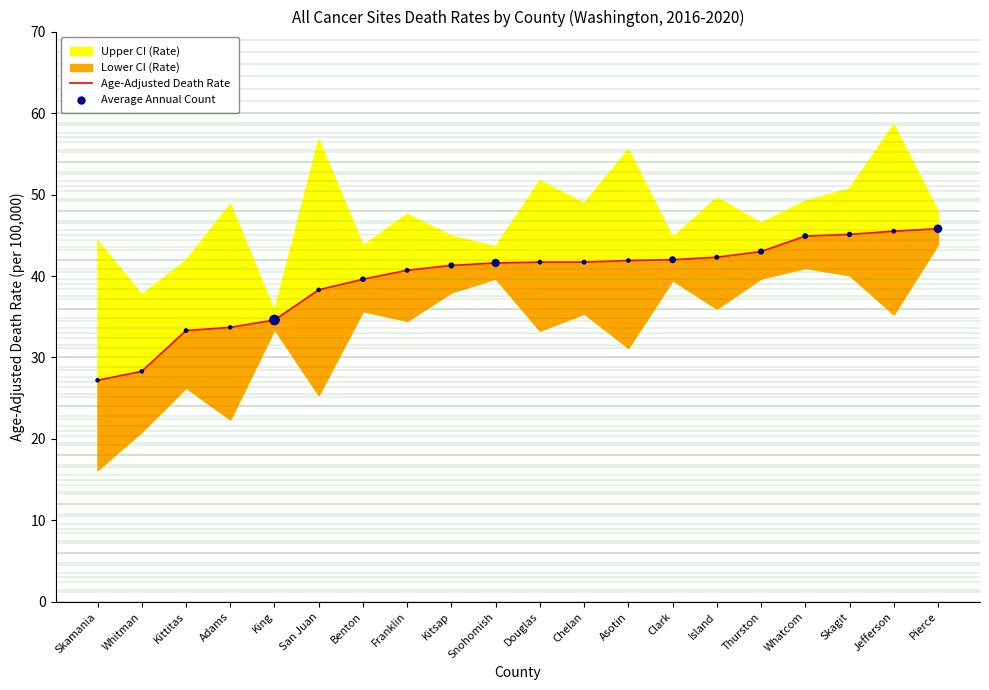

Which series reaches the maximum Y coordinate?

Age-Adjusted Death Rate